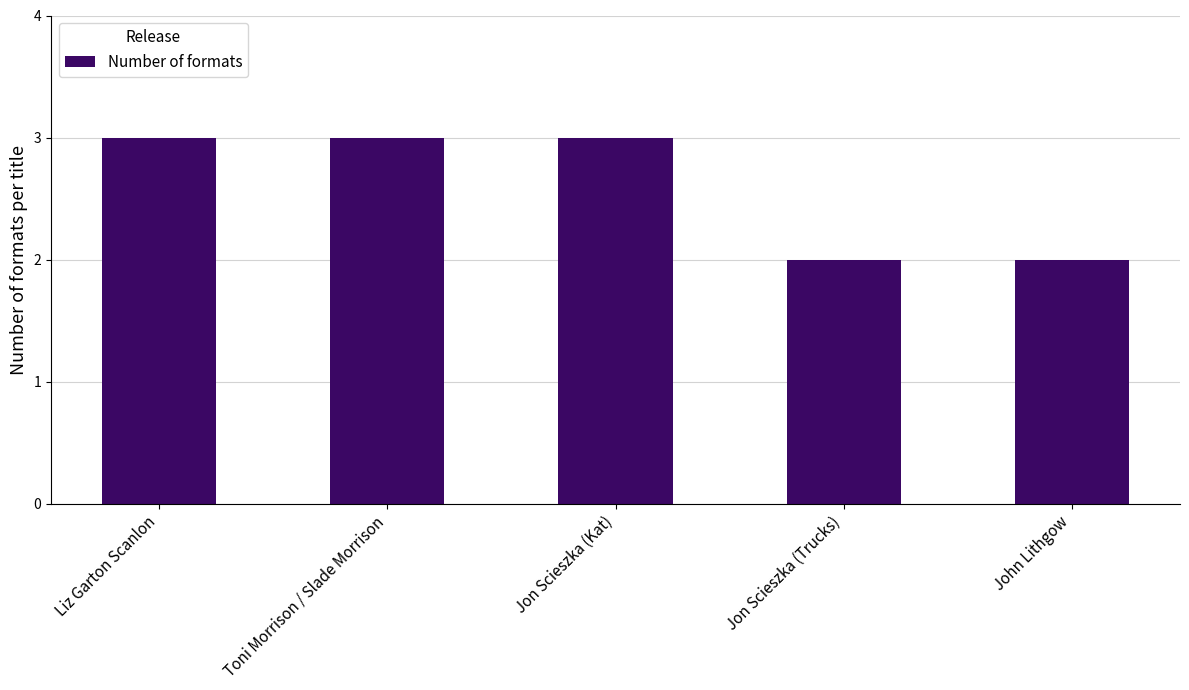

What is the ratio of the value at Liz Garton Scanlon to the value at John Lithgow?

1.5